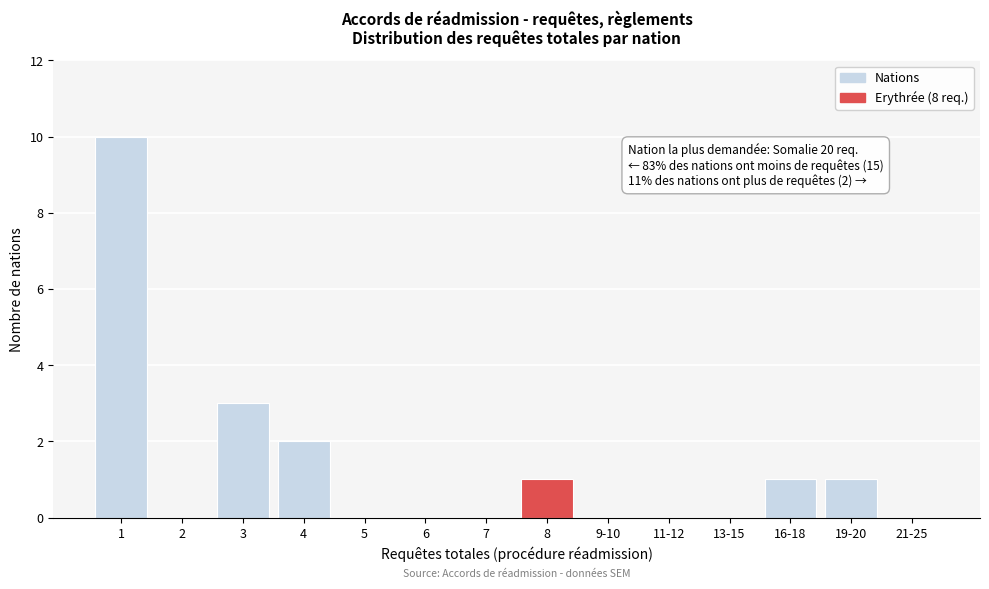

Reading left to right, list all the values displayed in this chart.

1=10	2=0	3=3	4=2	5=0	6=0	7=0	8=1	9-10=0	11-12=0	13-15=0	16-18=1	19-20=1	21-25=0